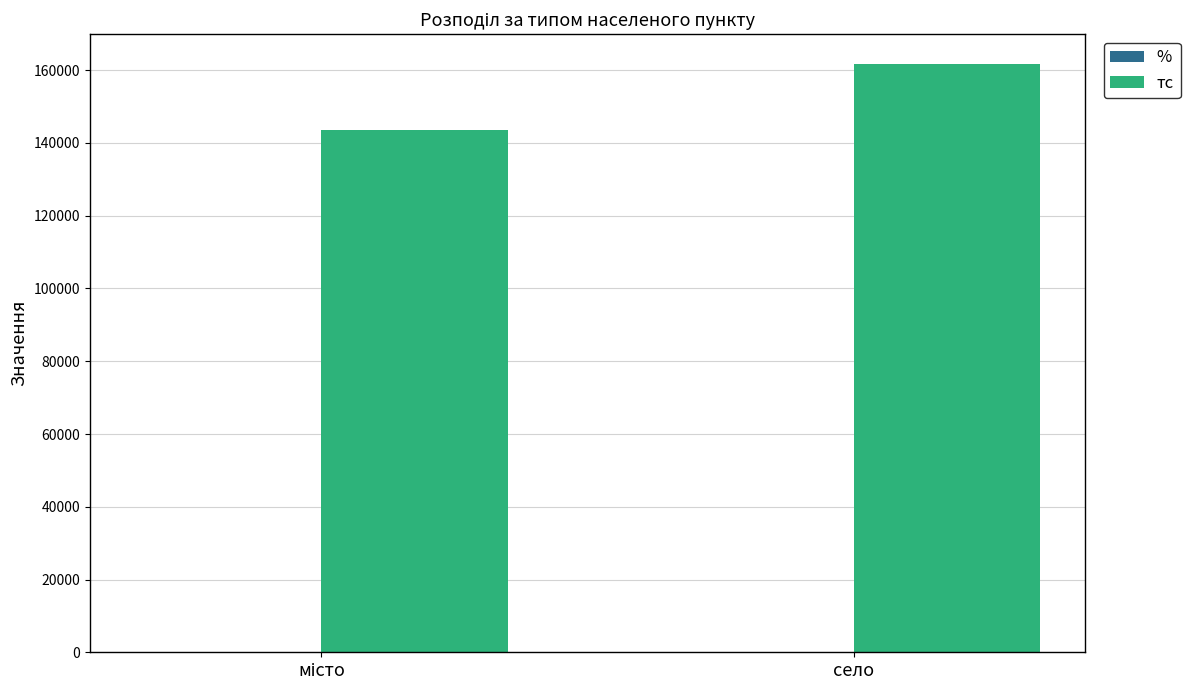

At which category is the sum across all series the highest?

село